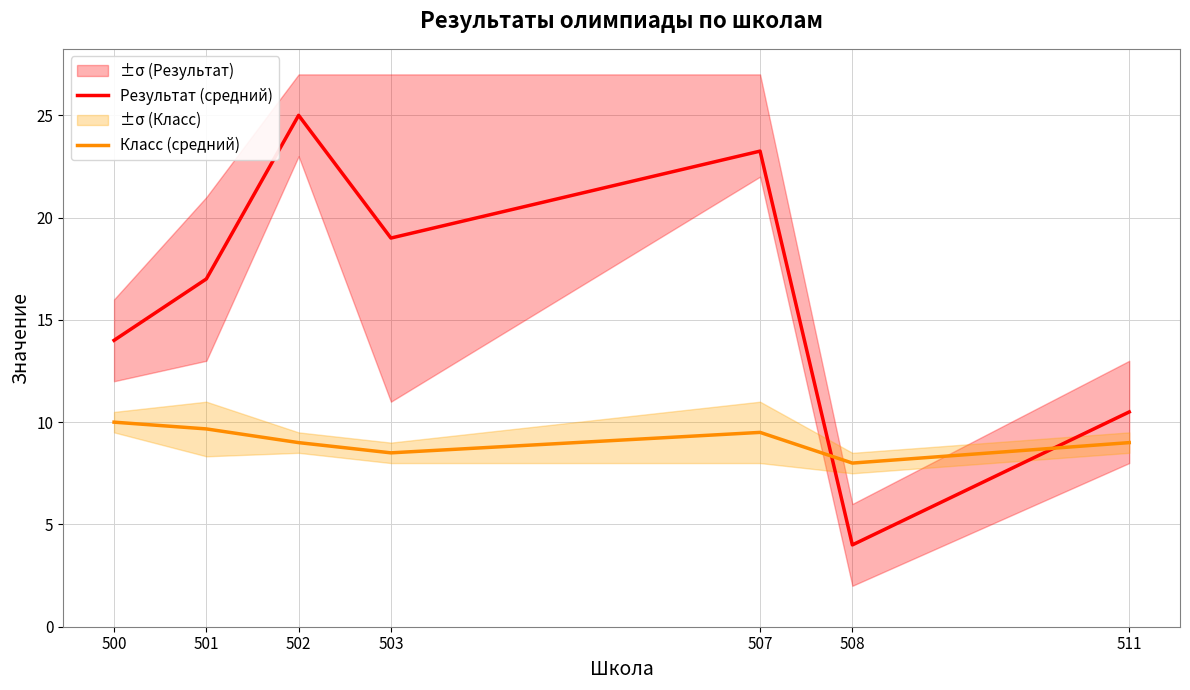

Which series has the widest spread of values?

Результат (средний)